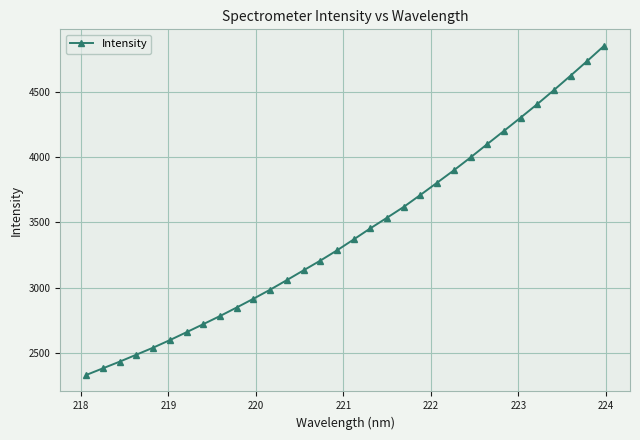

What is the maximum value shown in the chart?

4850.2